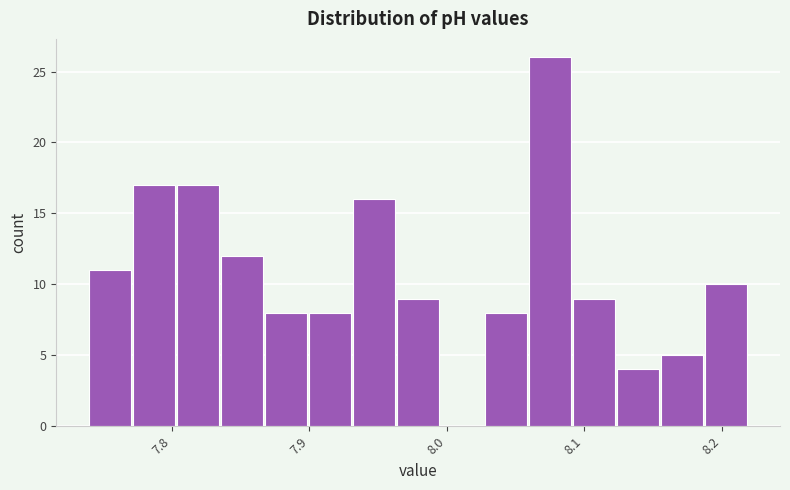

Read against the x-axis, roughly where is the centre of the tallest bar?

8.08